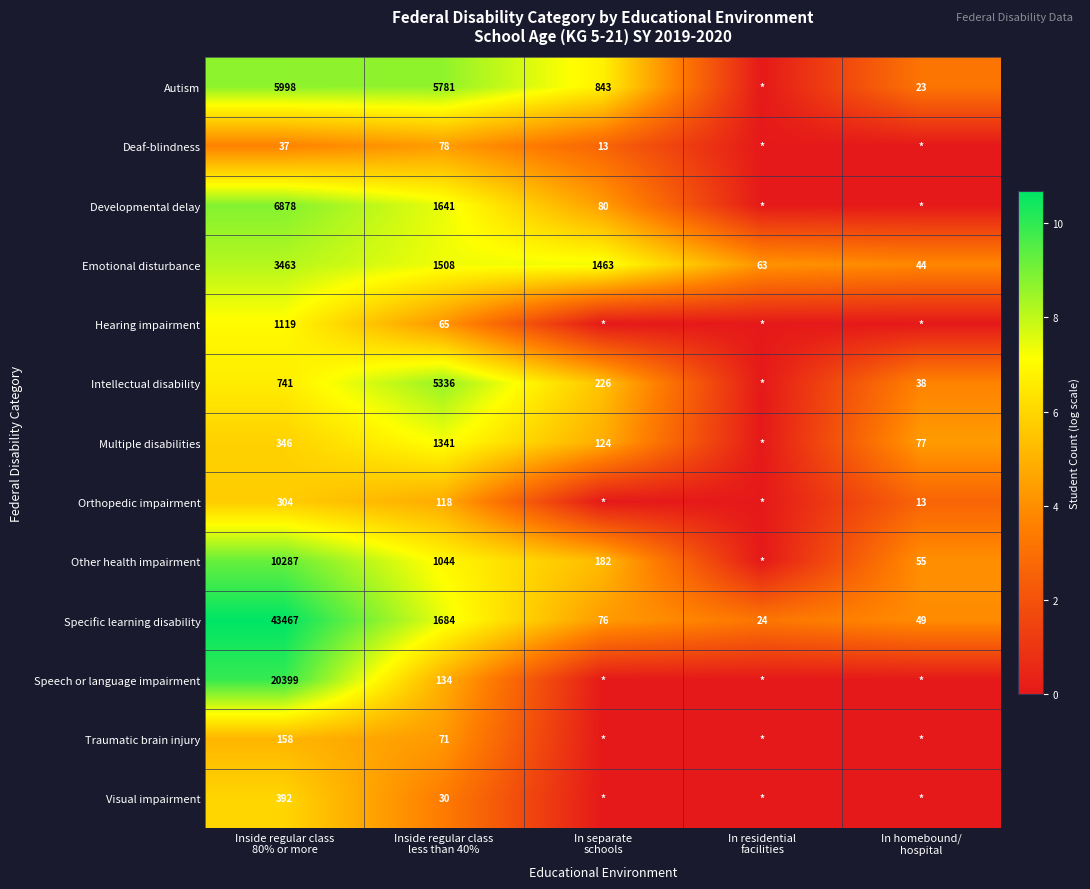

What is the difference between the maximum and minimum values in the Emotional disturbance series?

3419